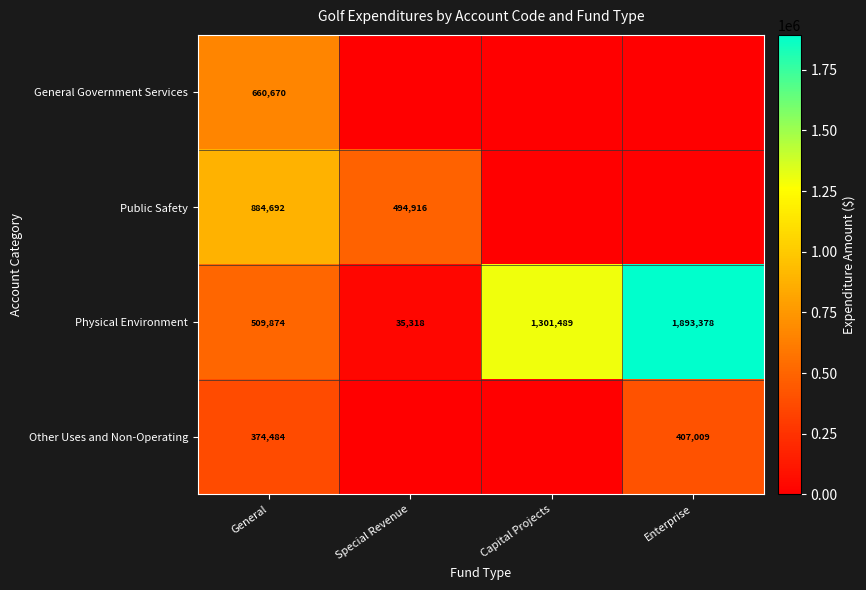

What is the total value across all series at General?

2429720